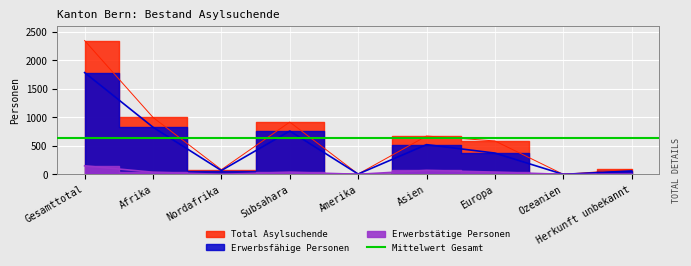

At which label is Total Asylsuchende closest to 1173?

Afrika